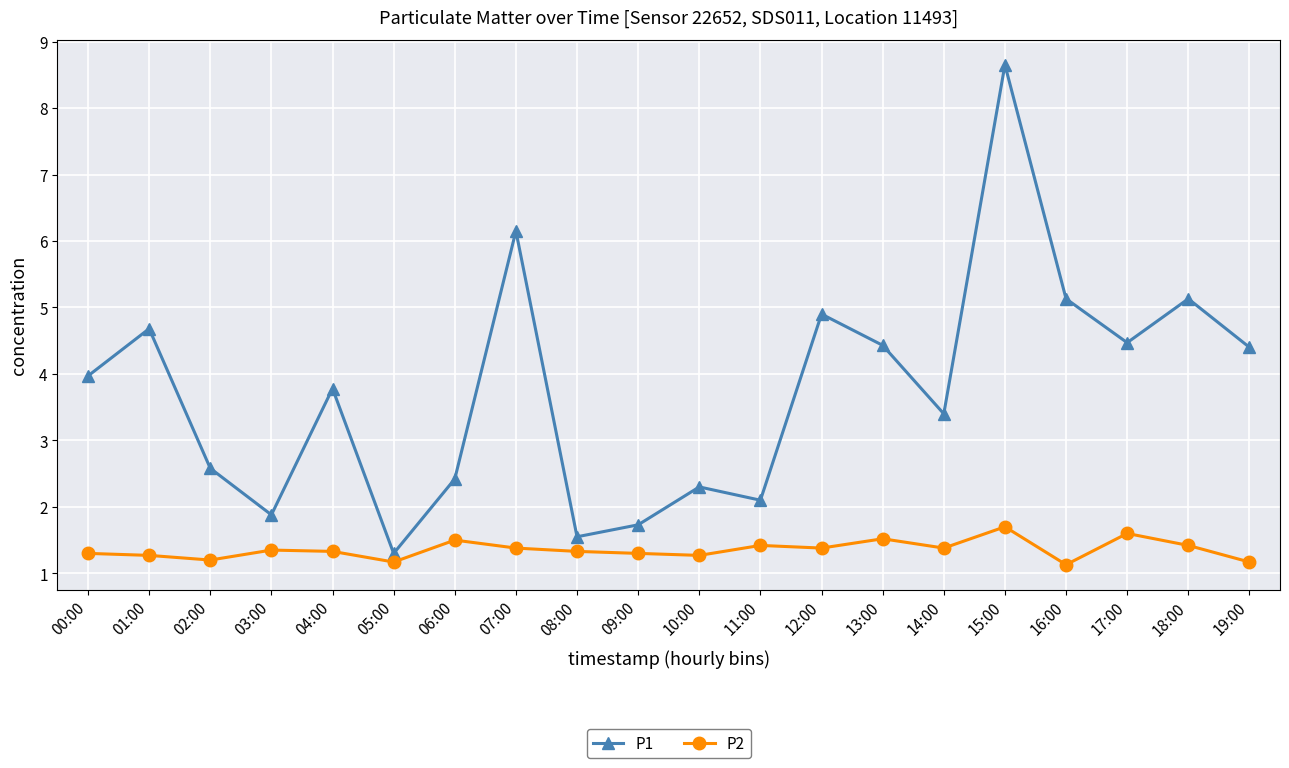

List the series in order of their peak value, lowest first.

P2, P1